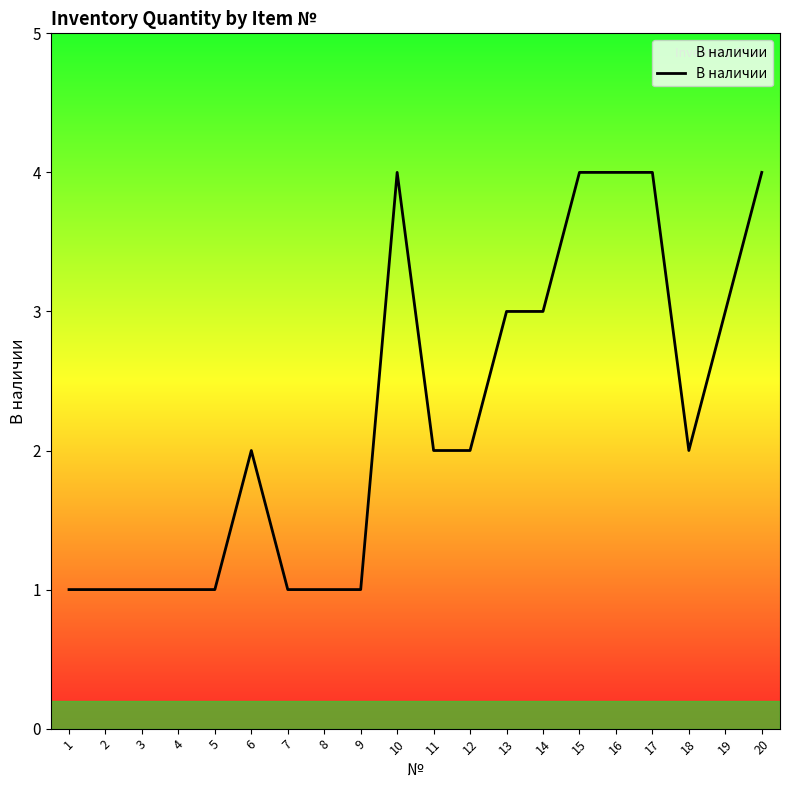

What is the difference between the maximum and minimum values?

3